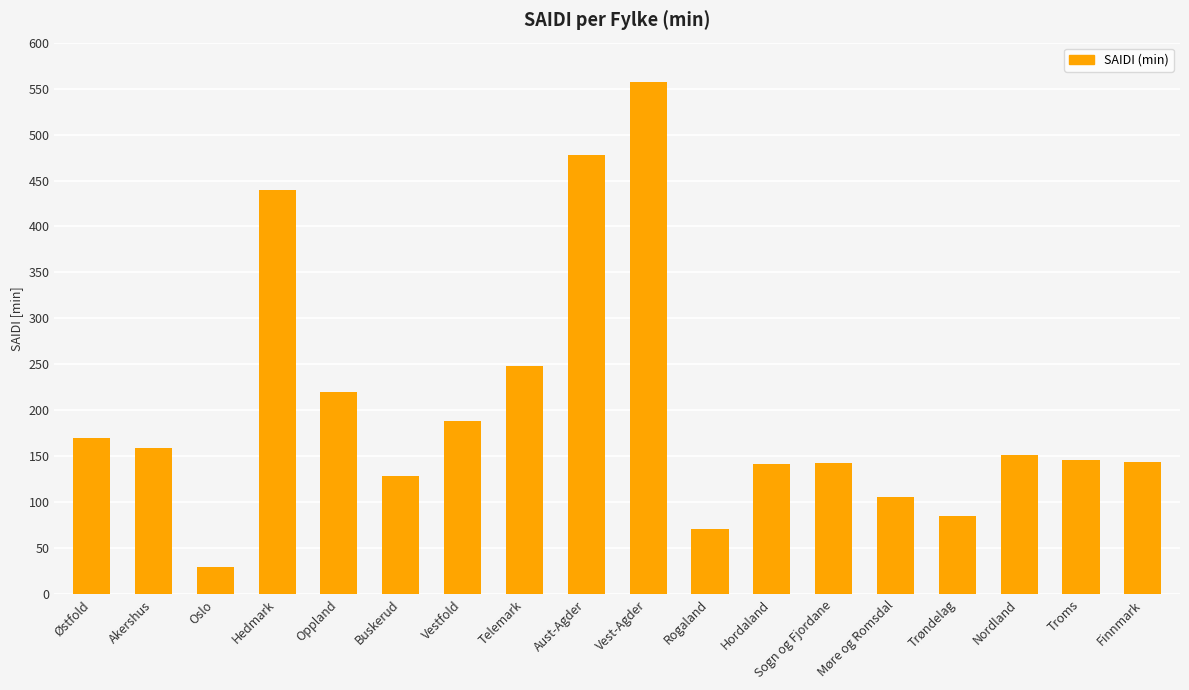

What is the sum of the values at Aust-Agder and Rogaland?

548.8